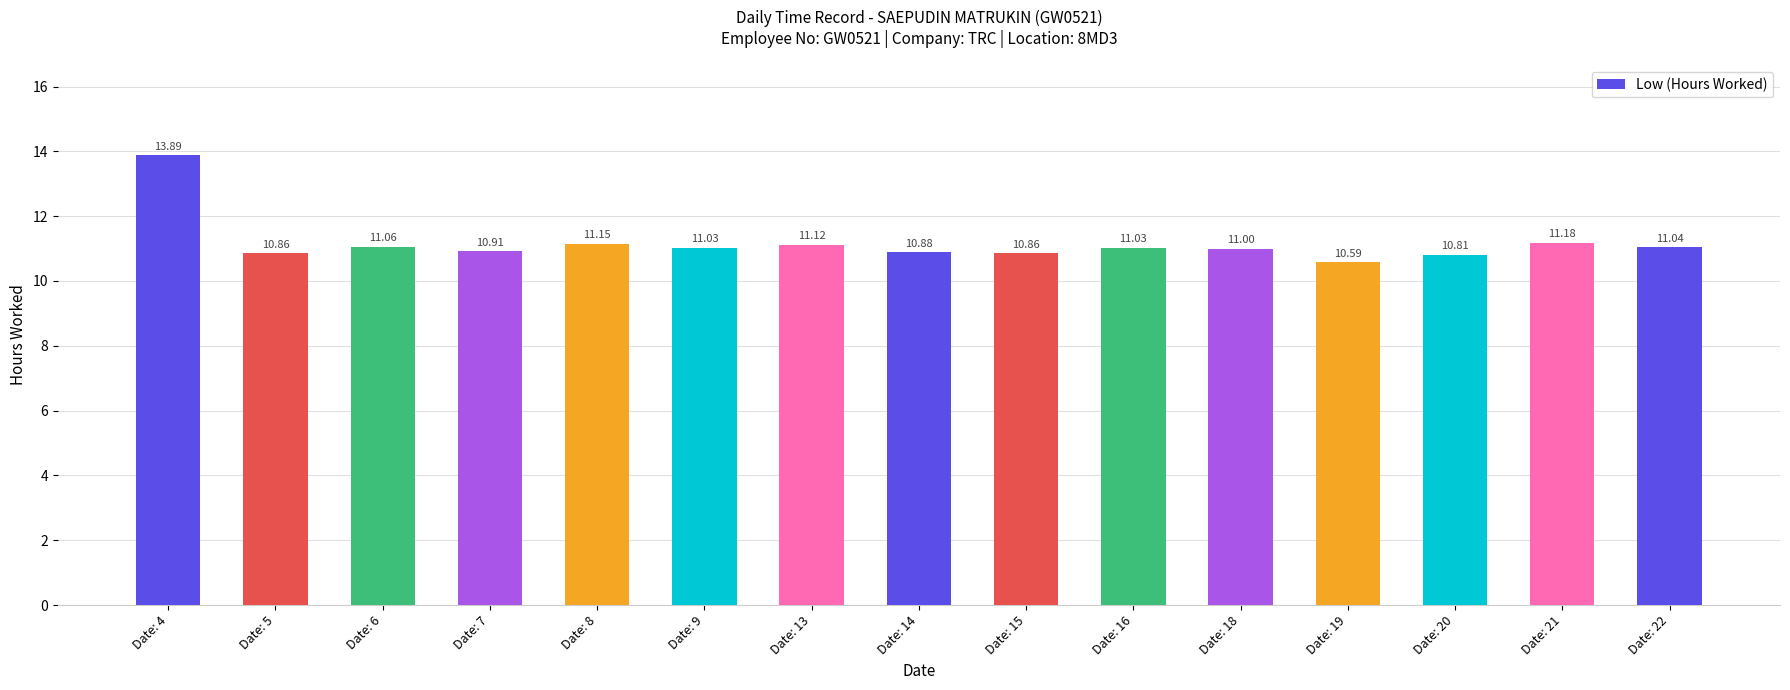

Which has a higher value, Date: 22 or Date: 14?

Date: 22